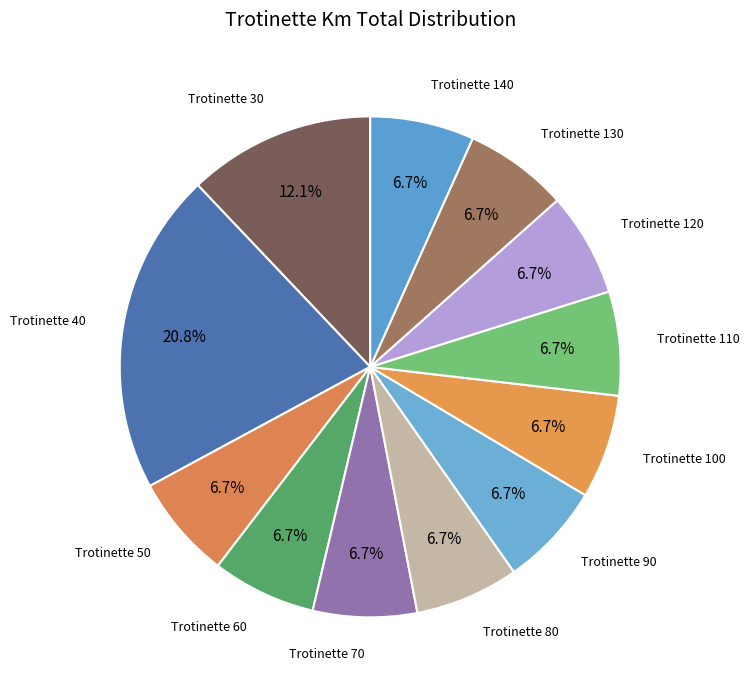

To the nearest percent, what is the average slice percentage?

8%